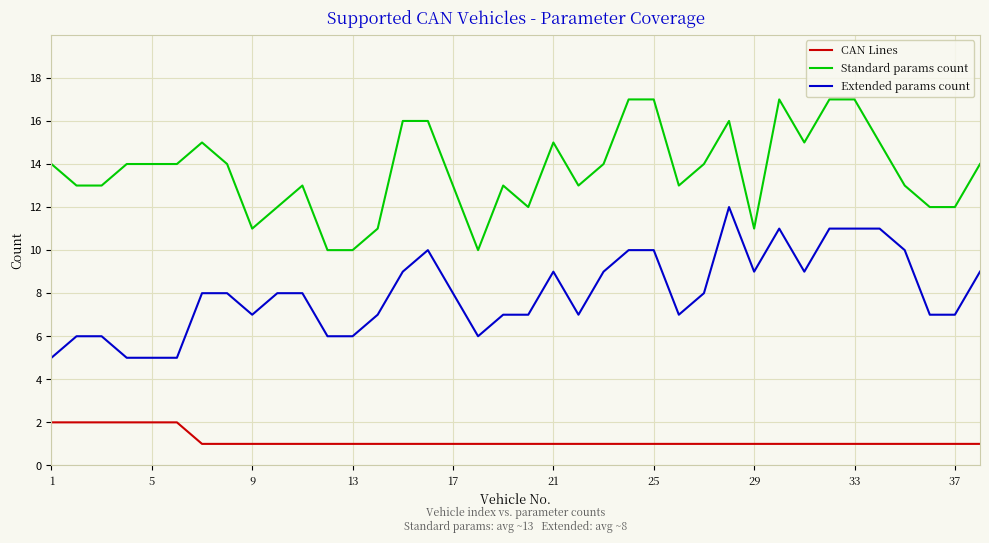

Rank the series by their average value, from highest to lowest.

Standard params count, Extended params count, CAN Lines